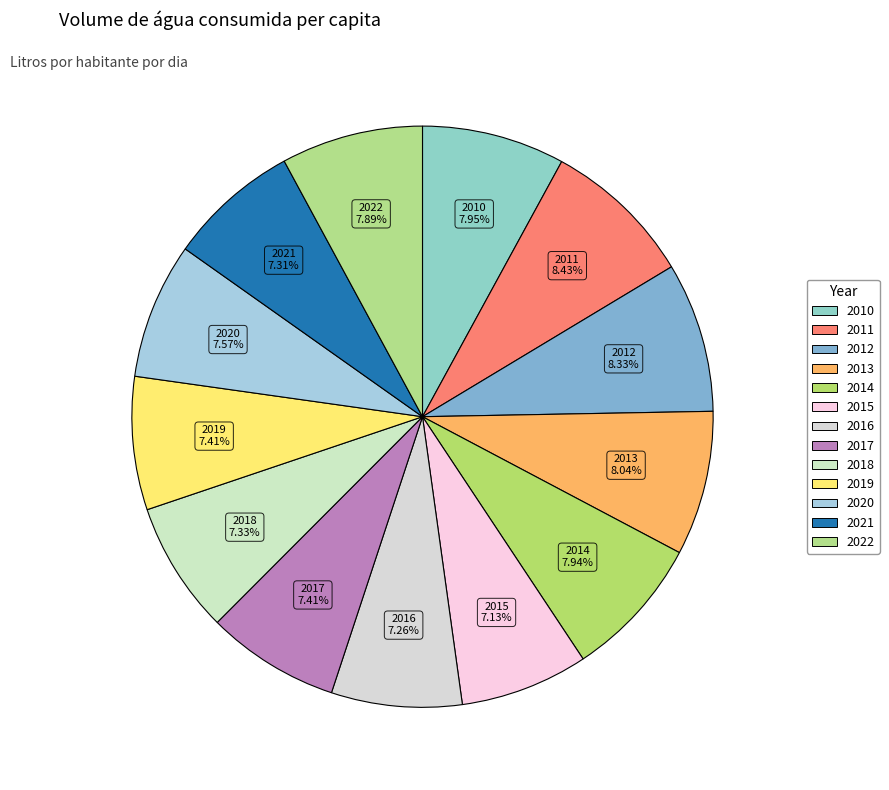

How many slices are in this pie chart?

13